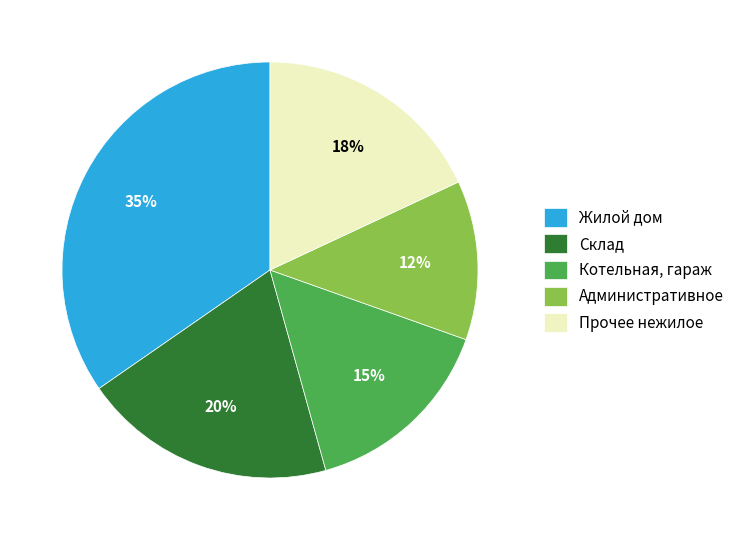

To the nearest percent, what is the combined percentage of Административное and Склад?

32%